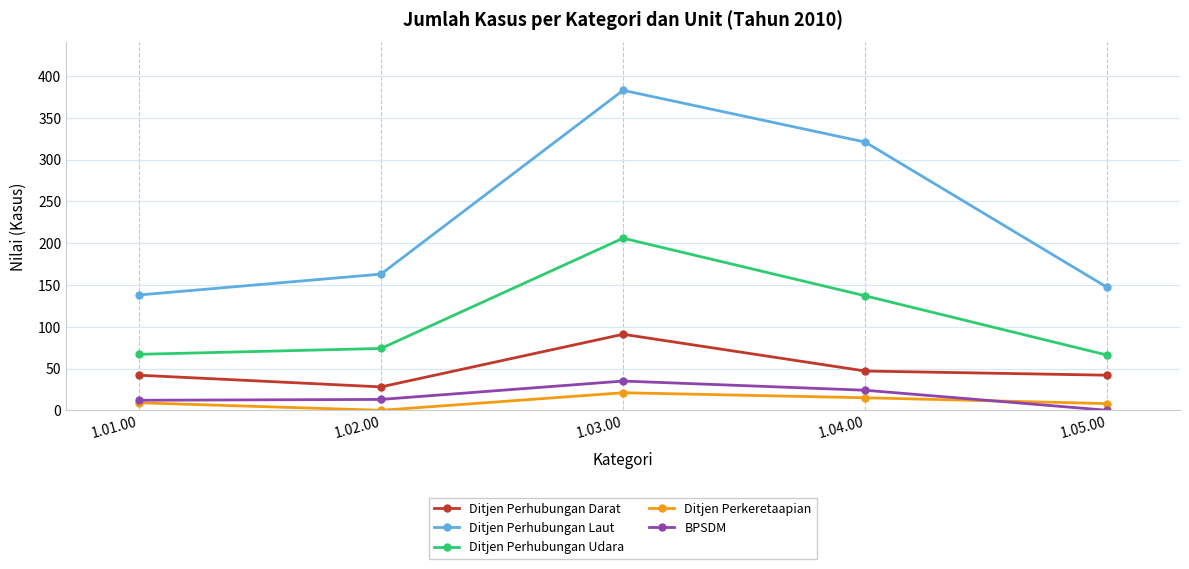

At which category does the chart reach its peak across all series?

1.03.00